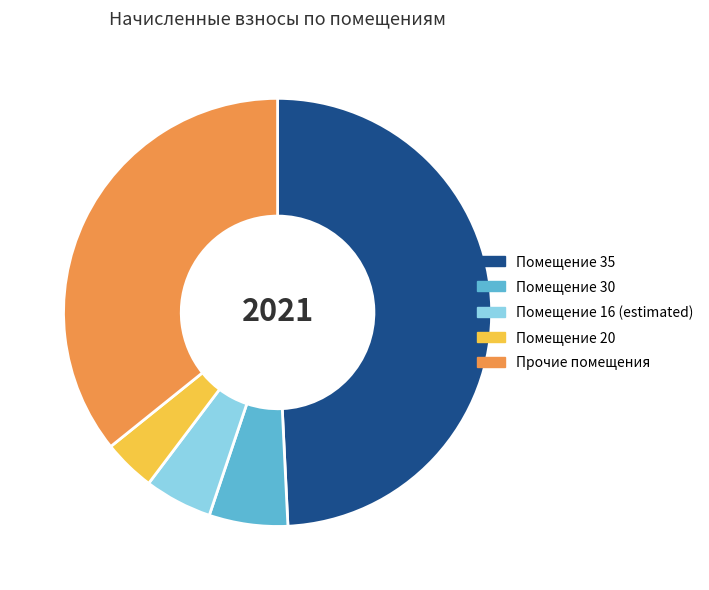

The Прочие помещения slice represents 41% of the pie. True or false?

False